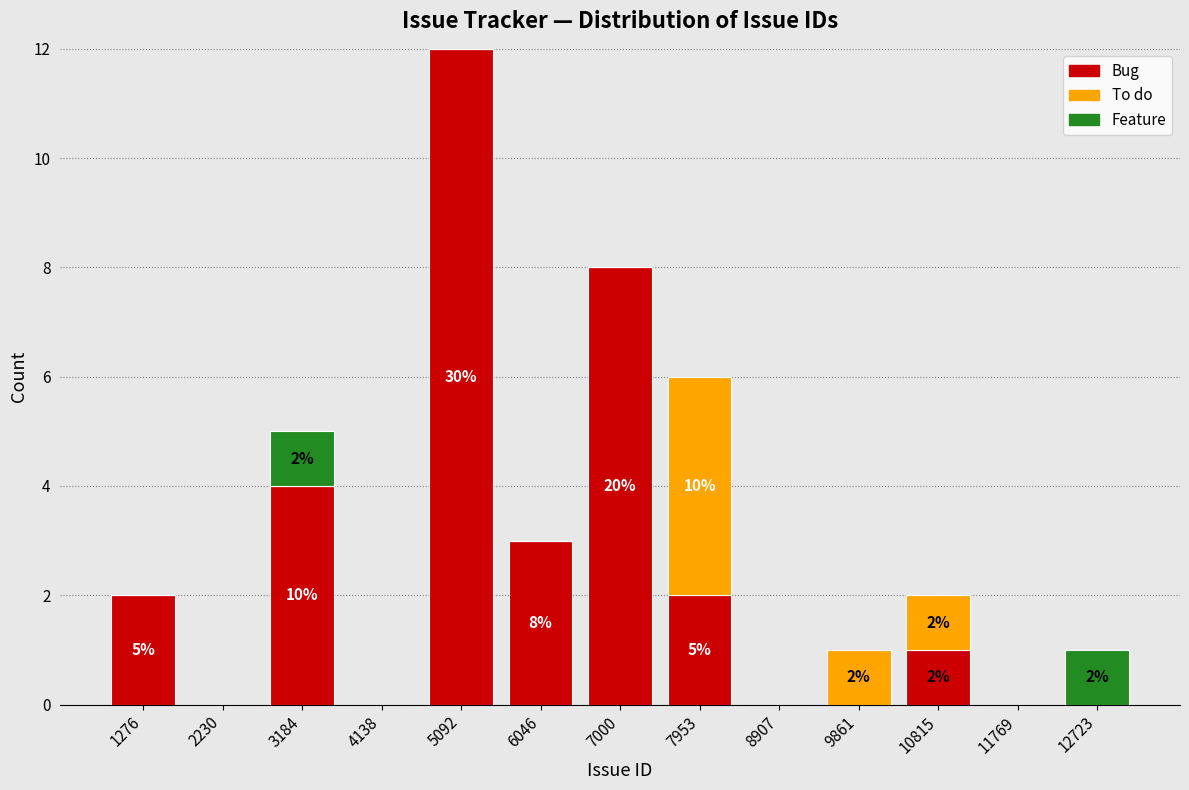

Which range on the x-axis has the tallest stacked bar (by total height)?

4600 to 5600